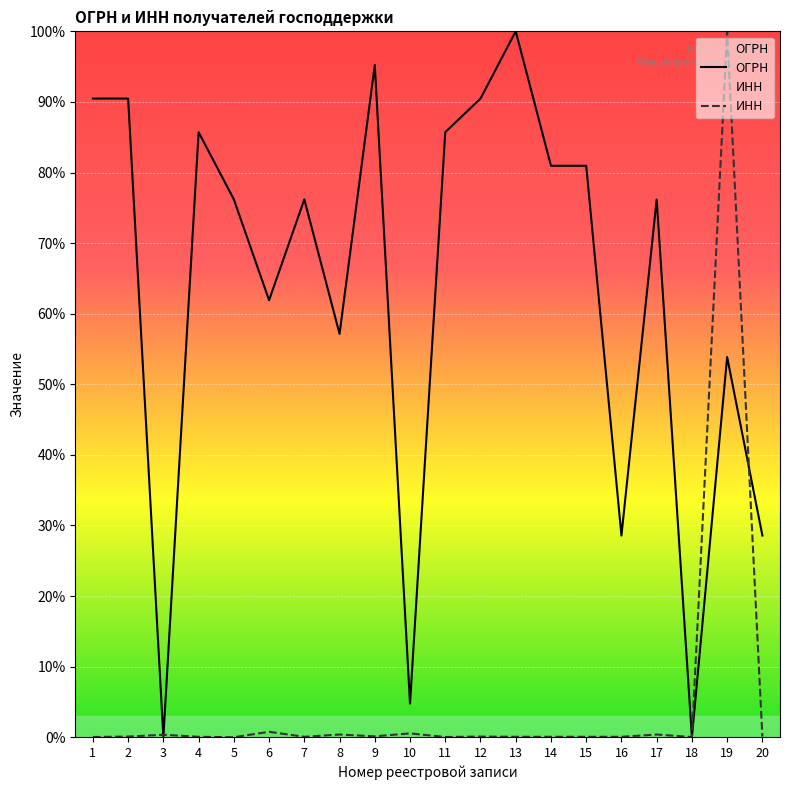

Is the value of ИНН at 8 greater than the value of ОГРН at 19?

No